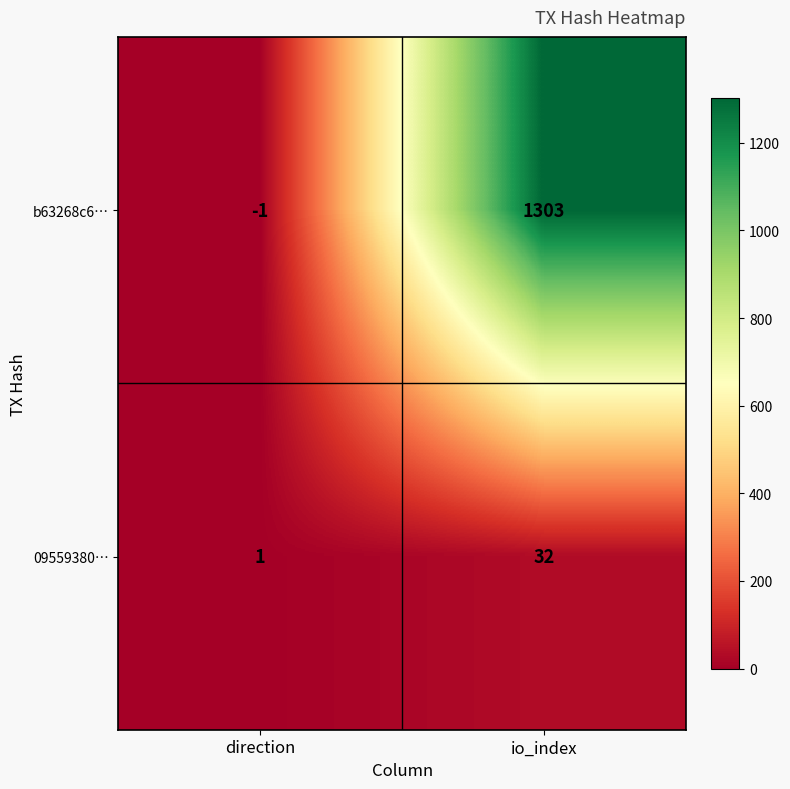

Reading left to right, transcribe all the data shown in this chart.

b63268c6…: direction=-1	io_index=1303
09559380…: direction=1	io_index=32